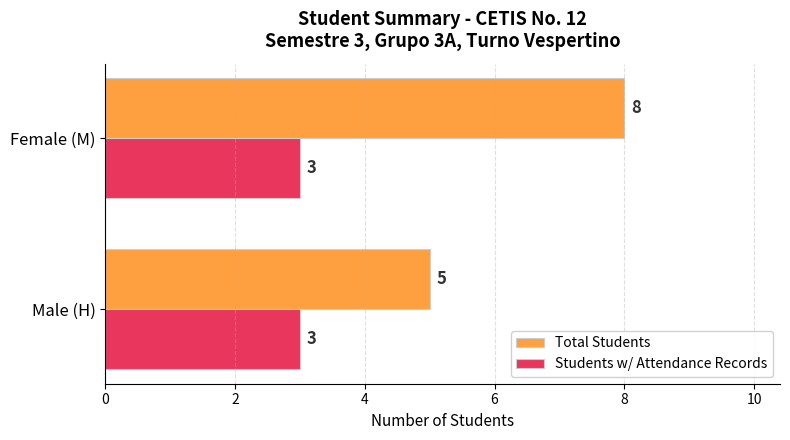

The value of Students w/ Attendance Records at Male (H) is 2. True or false?

False